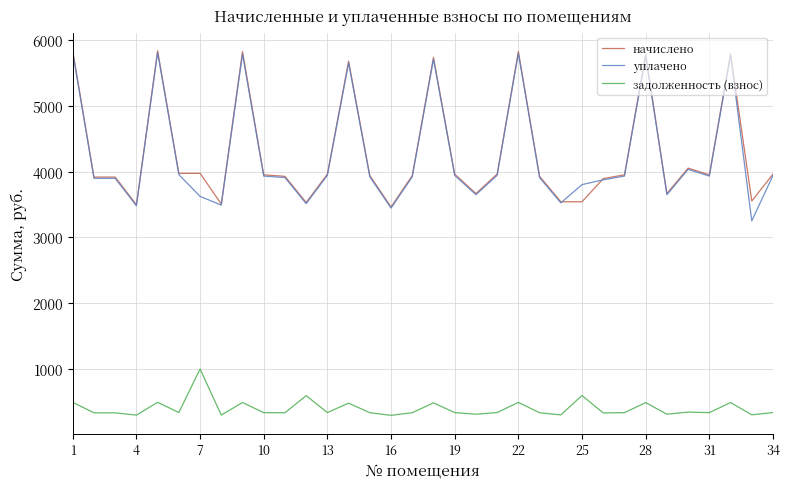

True or false: начислено and задолженность (взнос) intersect in this chart.

False